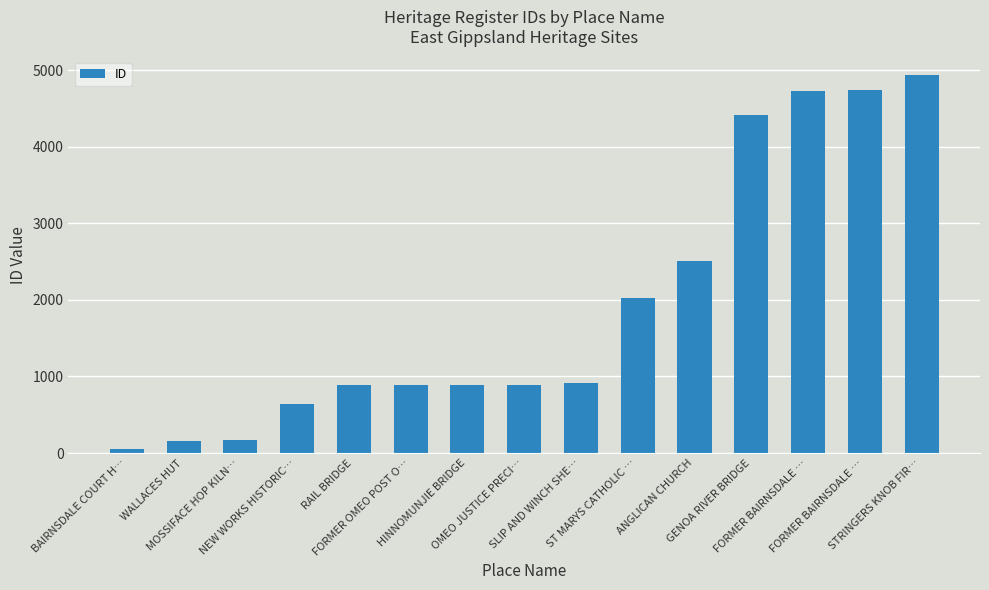

Rank the categories by value from lowest to highest.

BAIRNSDALE COURT H…, WALLACES HUT, MOSSIFACE HOP KILN…, NEW WORKS HISTORIC…, RAIL BRIDGE, FORMER OMEO POST O…, HINNOMUNJIE BRIDGE, OMEO JUSTICE PRECI…, SLIP AND WINCH SHE…, ST MARYS CATHOLIC …, ANGLICAN CHURCH, GENOA RIVER BRIDGE, FORMER BAIRNSDALE …, FORMER BAIRNSDALE …, STRINGERS KNOB FIR…